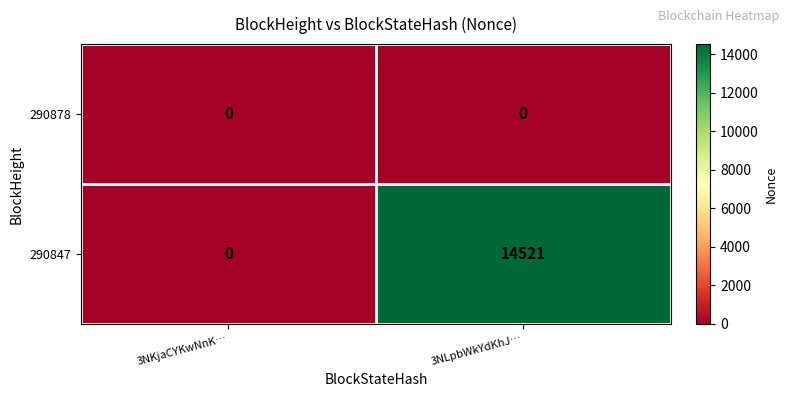

Reading left to right, extract all data points from this chart.

290878: 0	0
290847: 0	14521